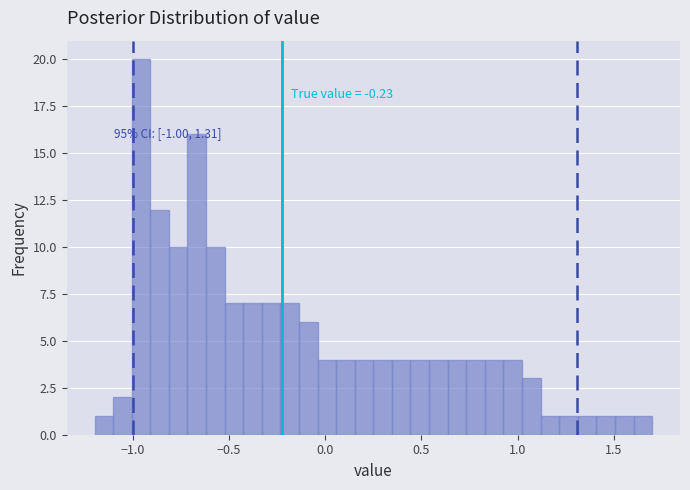

Around what value on the x-axis is the tallest bar? Give the approximate position of its centre, as read against the axis.

-0.95